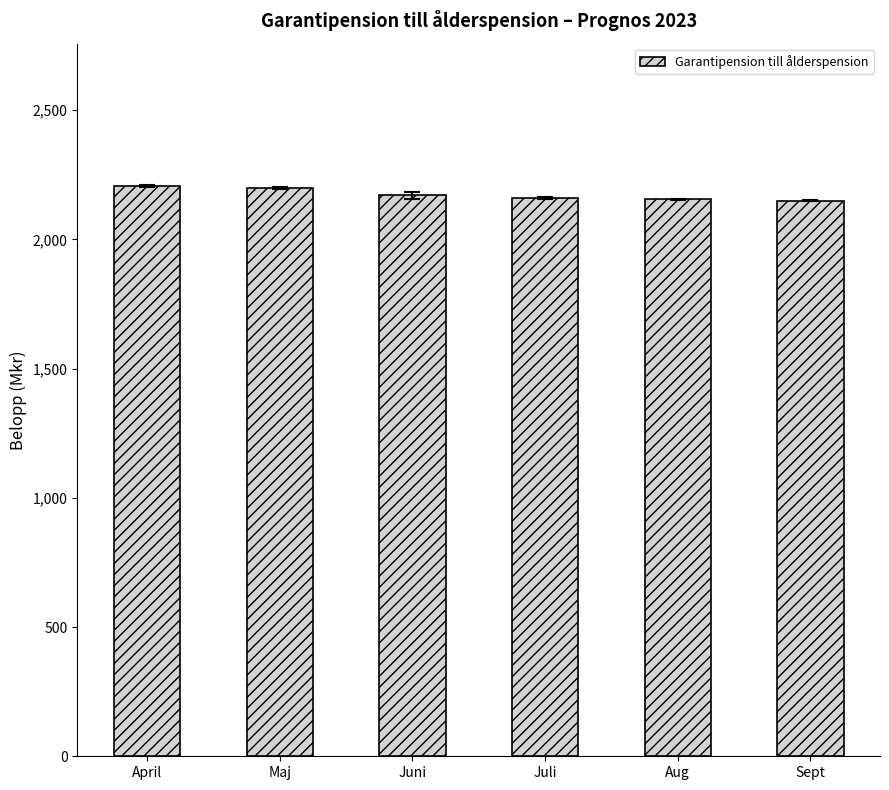

What is the change in value from Maj to Sept?

-48.9